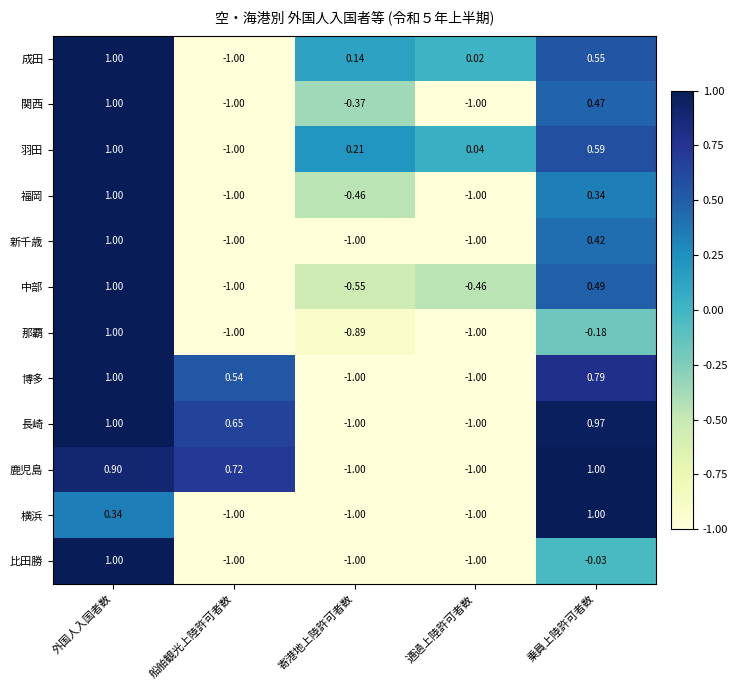

Which series has the largest total across all categories?

羽田